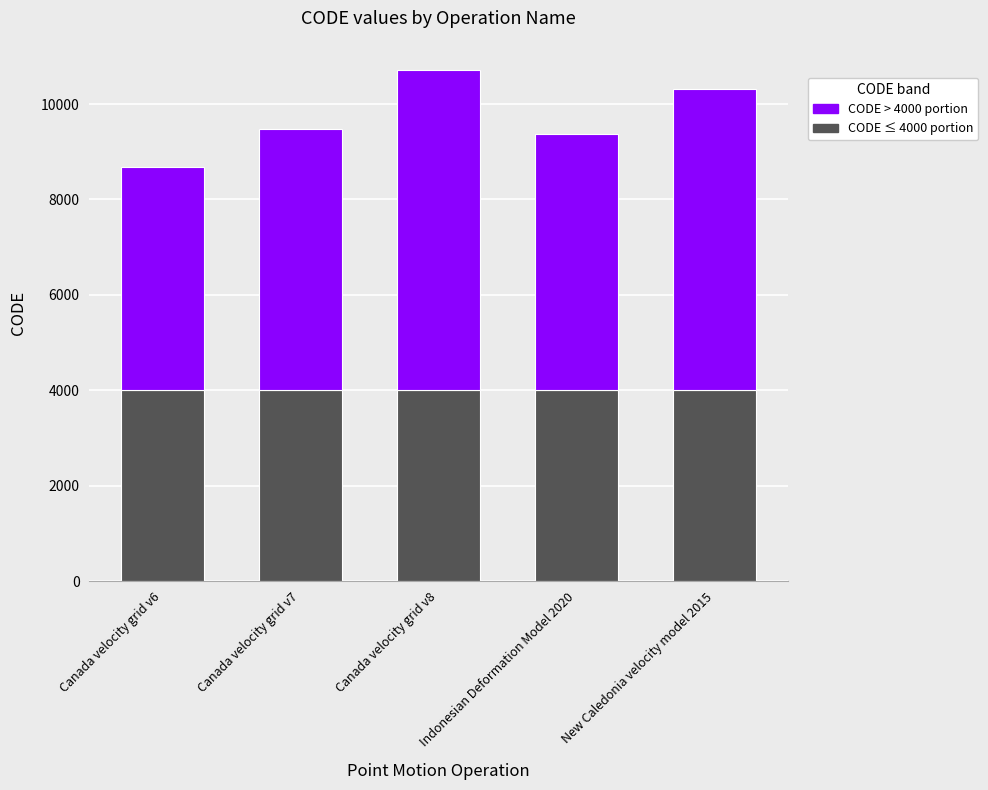

At which category is the sum across all series the highest?

Canada velocity grid v8